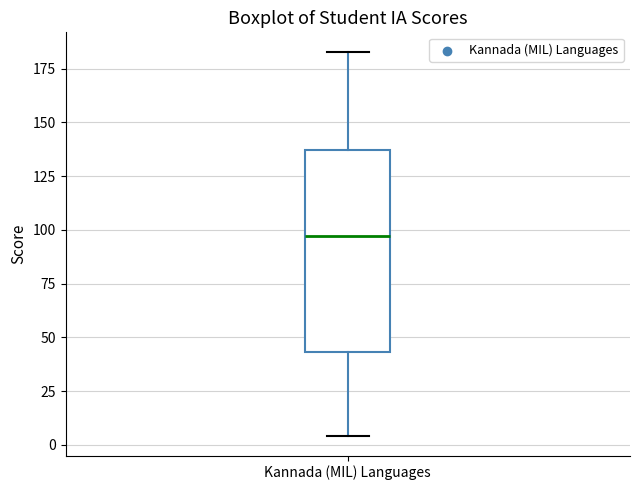

Read this box plot against the y-axis: the position of the median line, the range covered by the box, and the ends of both whiskers. The values are not printed on the chart, so give them approximately, as read against the axis.

median 95, box 45 to 135, whiskers 5 to 185